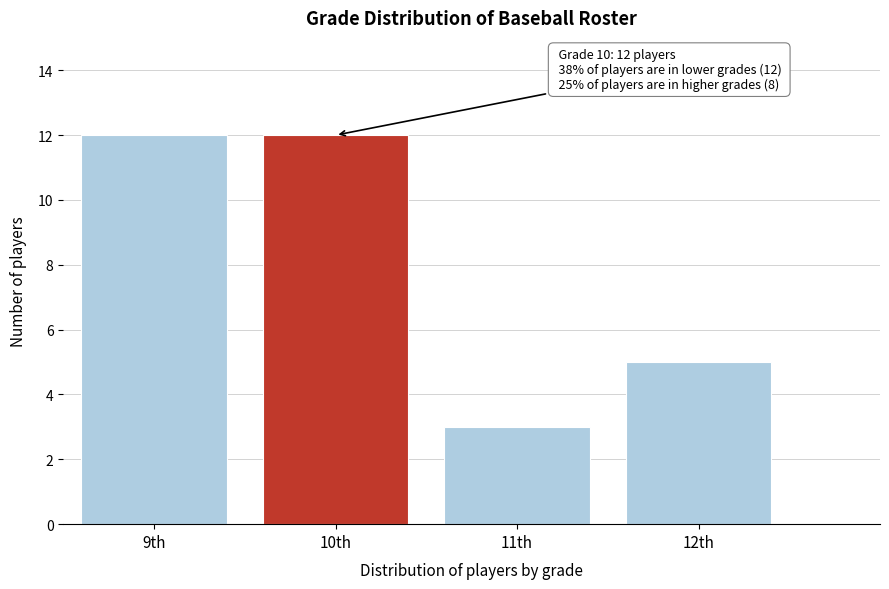

Reading right to left, transcribe all the data shown in this chart.

5	3	12	12